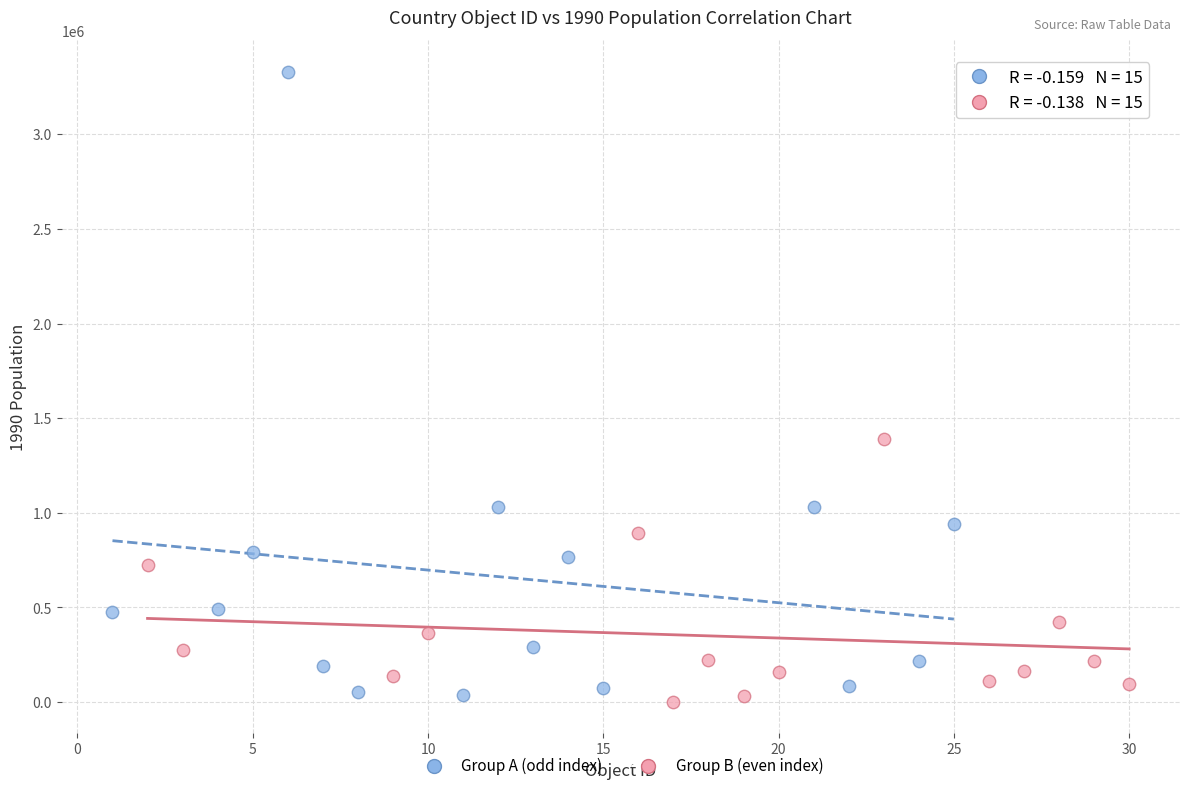

Which series reaches the minimum Y coordinate?

Group B (even index)